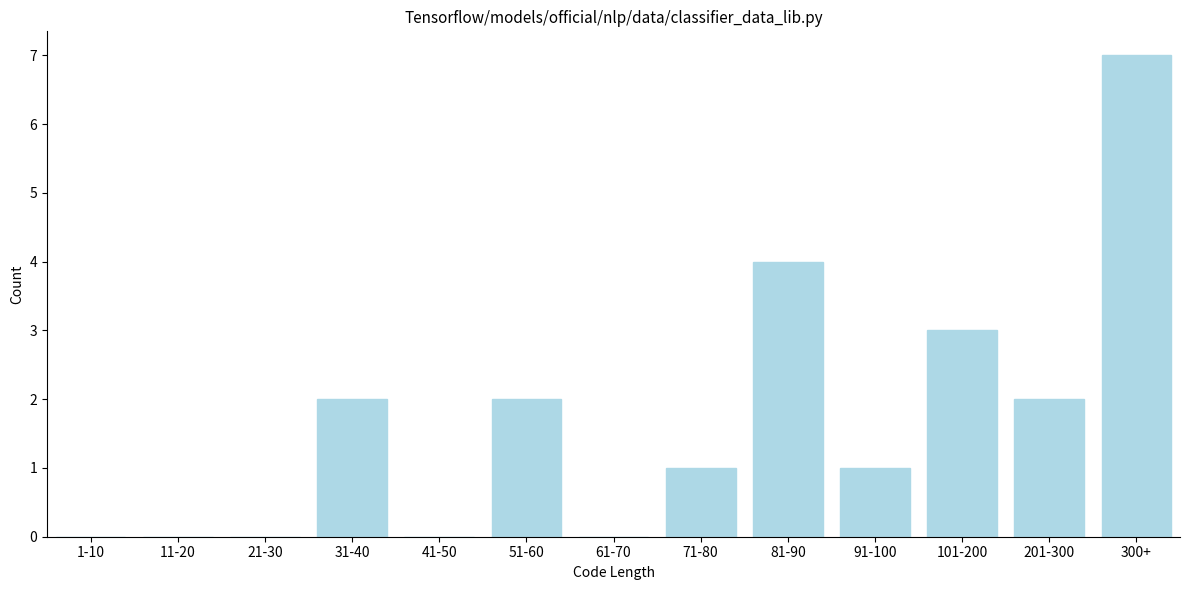

Reading left to right, list all the values displayed in this chart.

1-10=0	11-20=0	21-30=0	31-40=2	41-50=0	51-60=2	61-70=0	71-80=1	81-90=4	91-100=1	101-200=3	201-300=2	300+=7